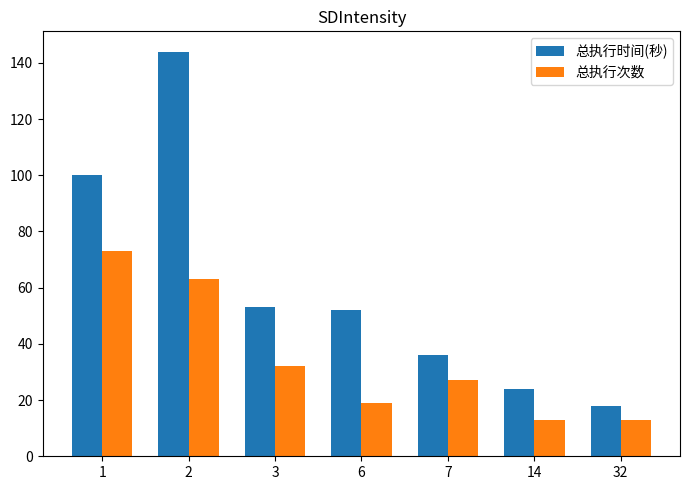

What is the difference between the highest and lowest values at 1?

27